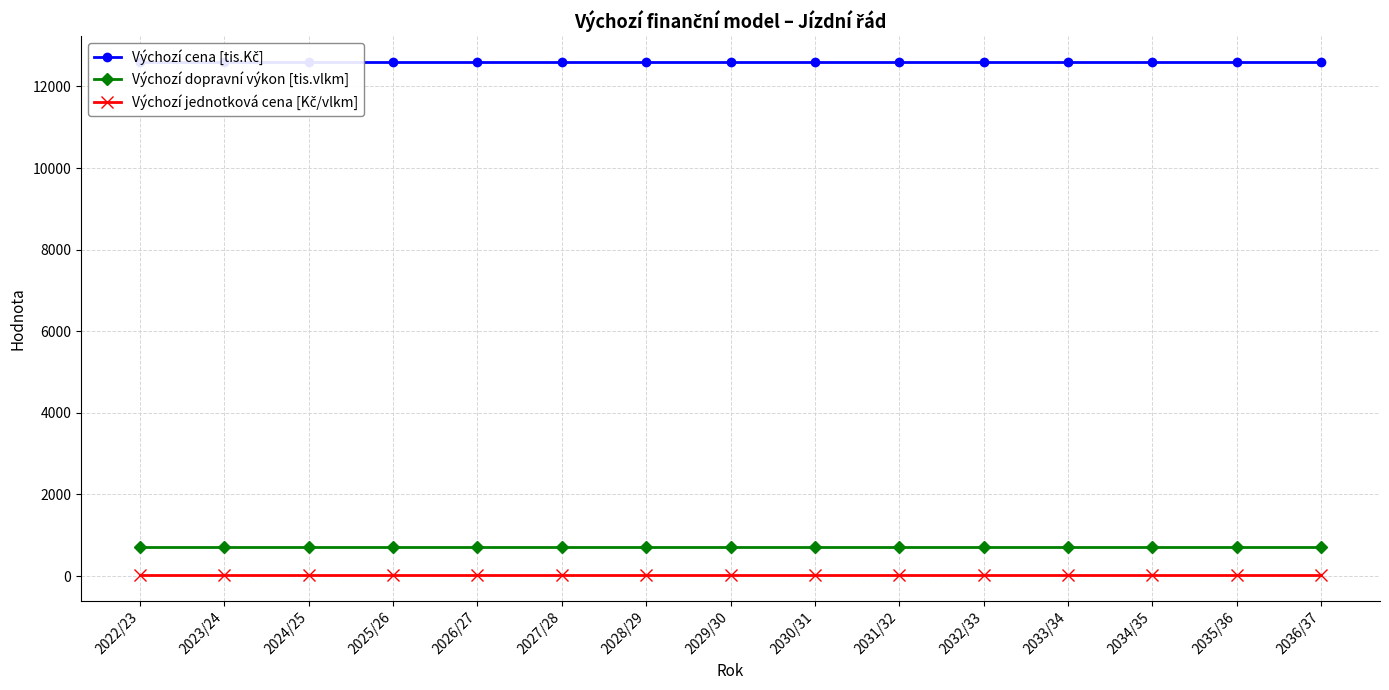

What is the label of the 4th point from the left?

2025/26